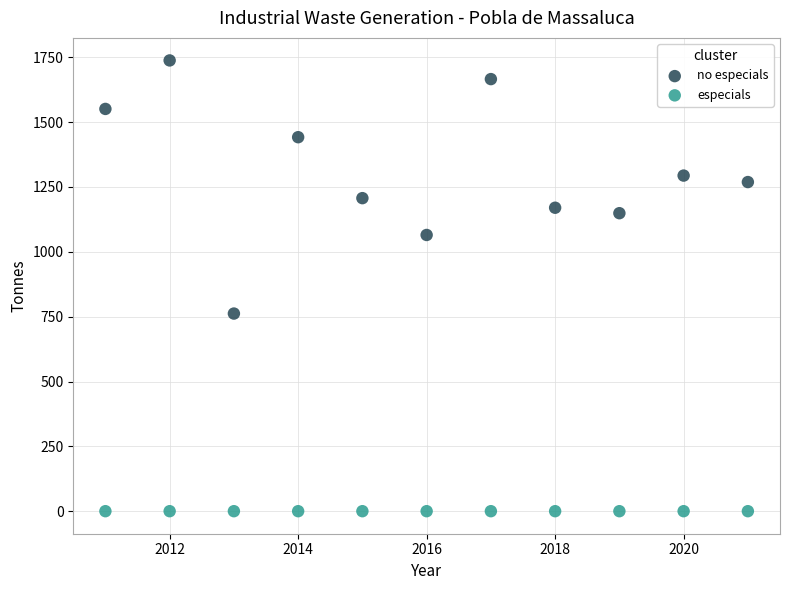

Which series reaches the maximum Y coordinate?

no especials